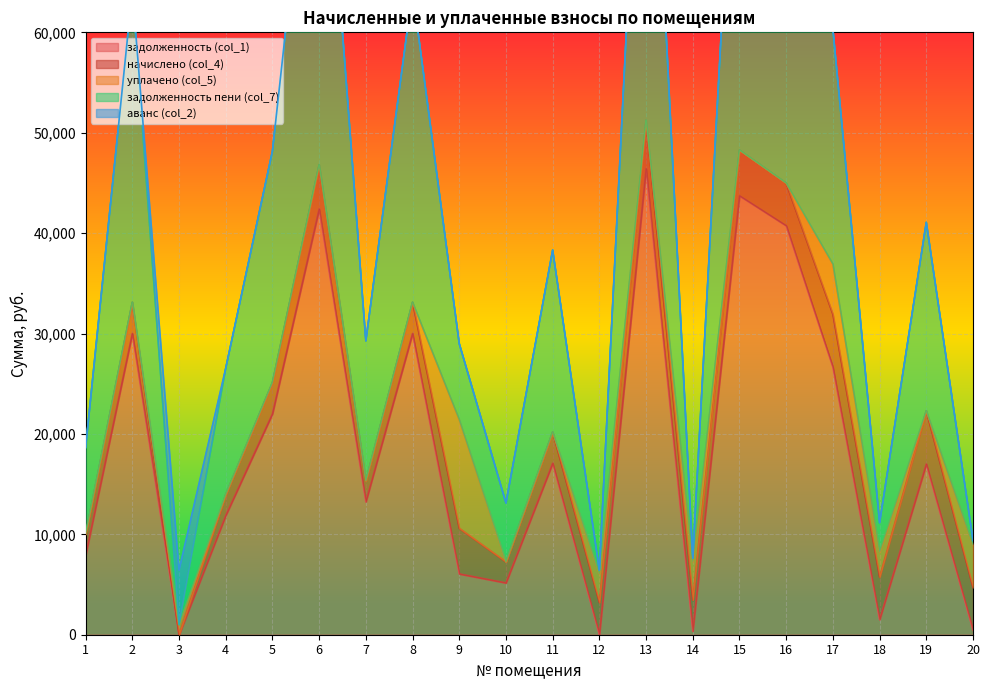

What is the spread (max minus min) of values at 13?

48031.0